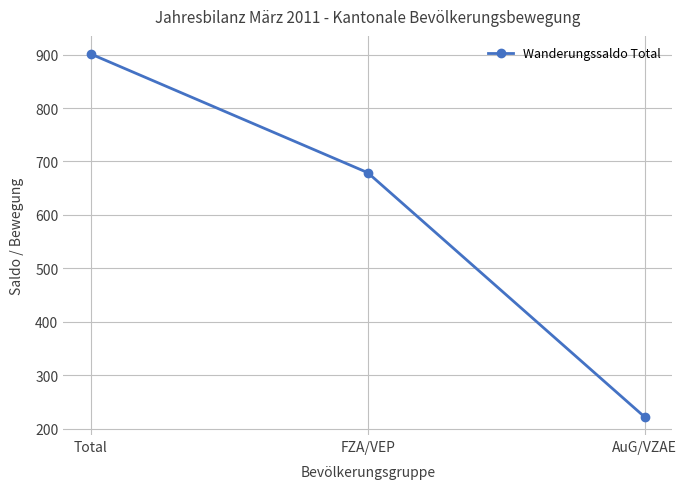

What is the sum of all values?

1802